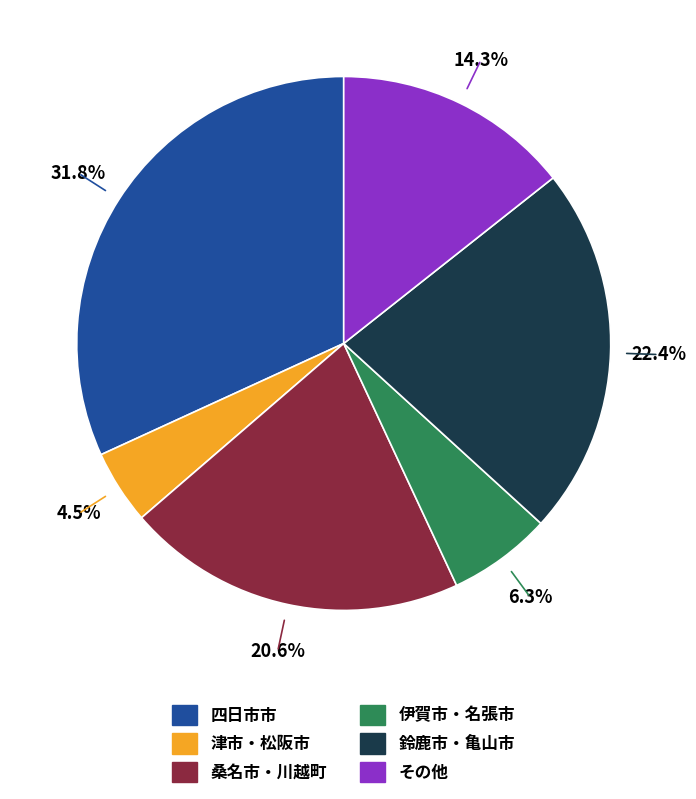

Is there a majority slice in this chart?

No